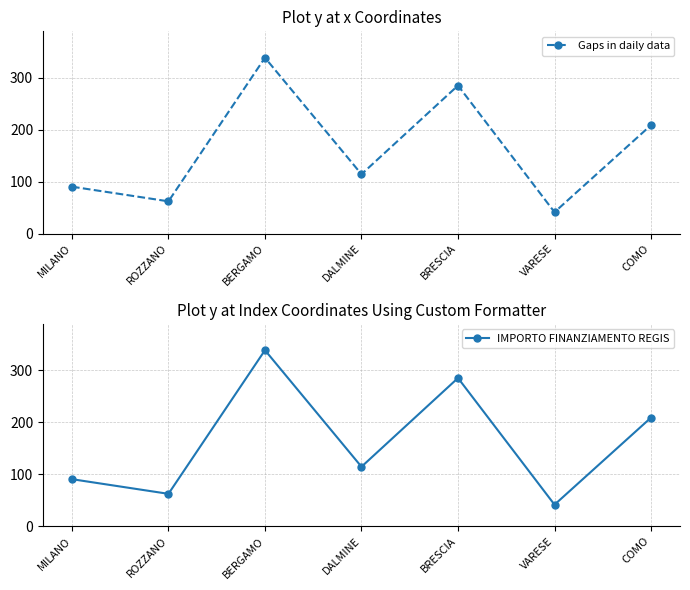

True or false: Gaps in daily data and IMPORTO FINANZIAMENTO REGIS cross at least once.

False